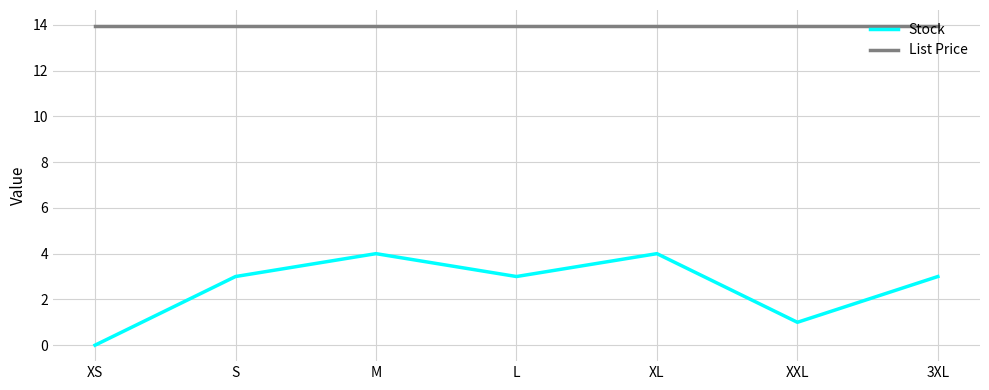

What is the approximate value of Stock at XXL?

1.0